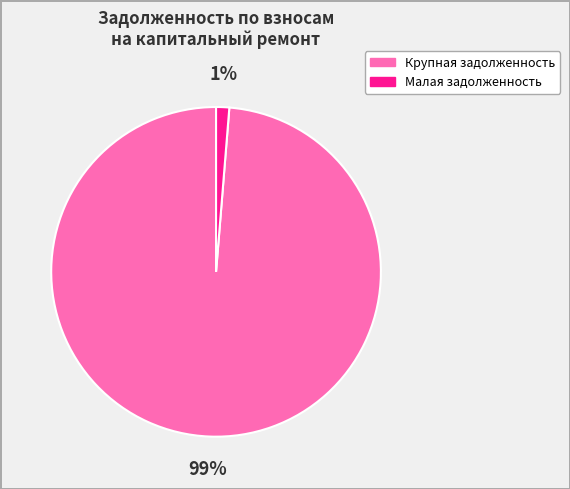

Does any single category account for the majority?

Yes